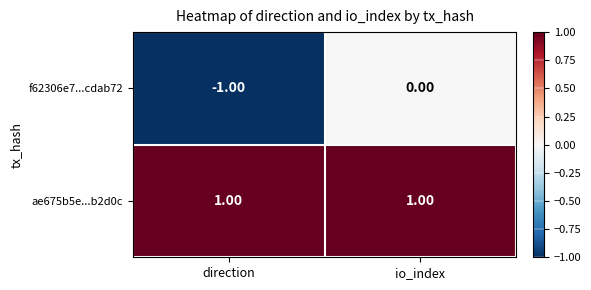

Between direction and io_index, which series saw the biggest shift?

f62306e7...cdab72